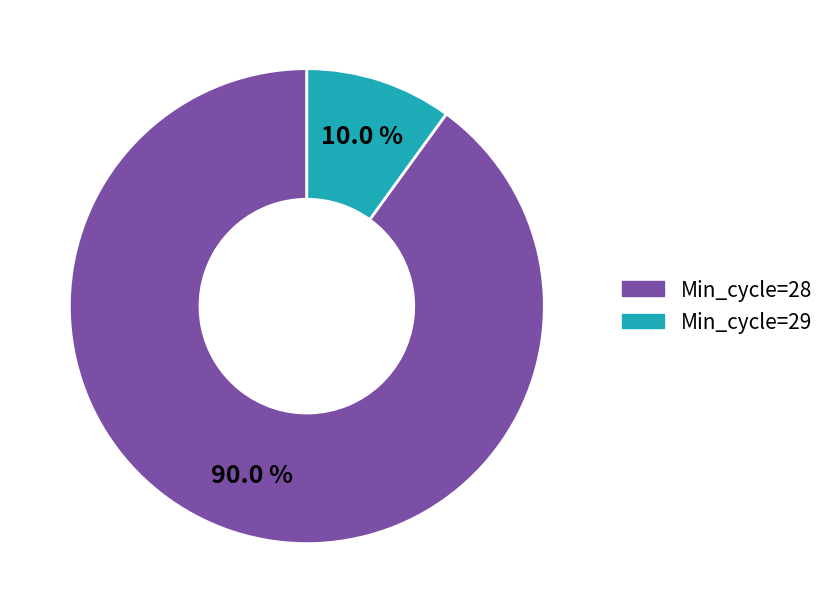

Does any single category account for the majority?

Yes